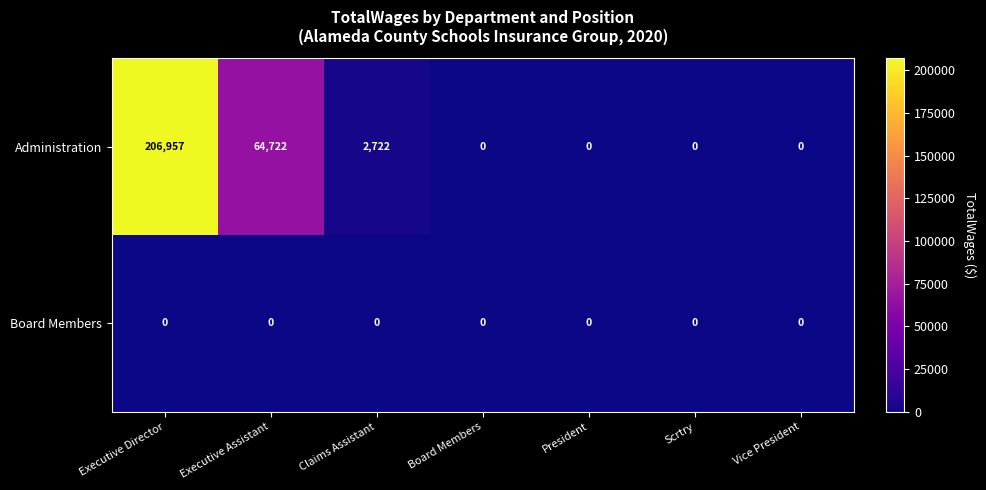

Rank the series by their maximum value, from highest to lowest.

Administration, Board Members